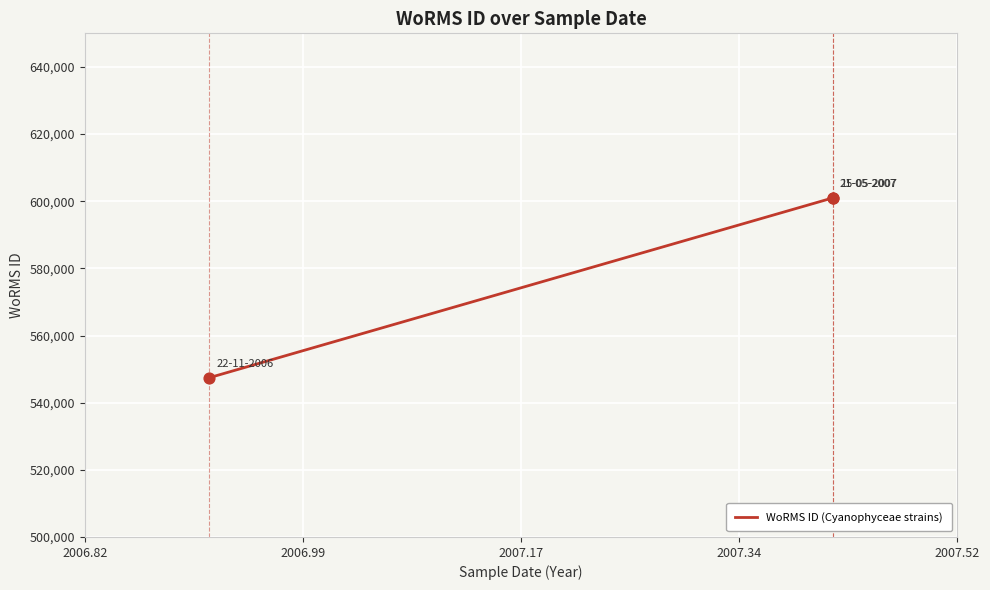

Between 2006.99 and 2006.82, which is larger?

2006.99